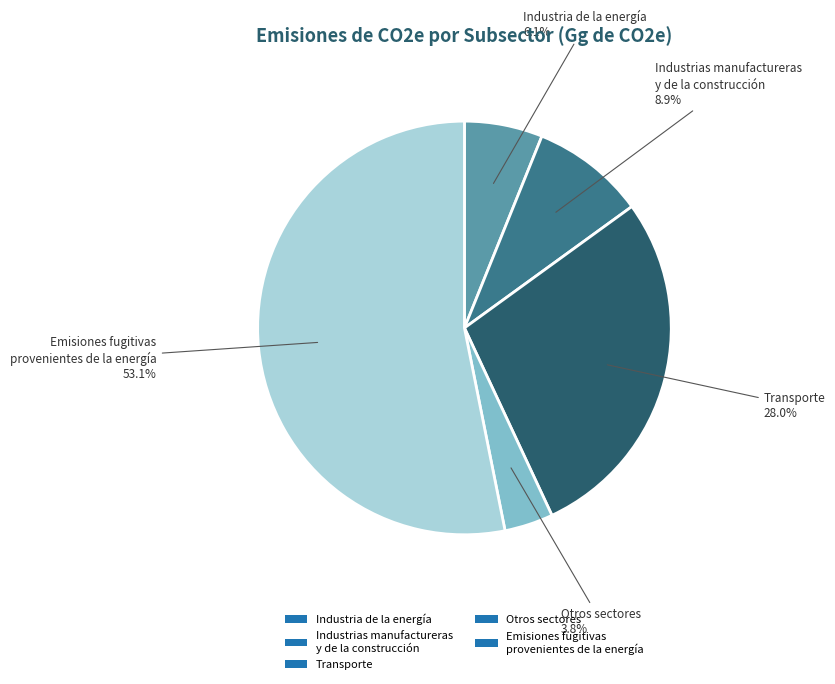

What is the majority slice?

Emisiones fugitivas provenientes de la energía